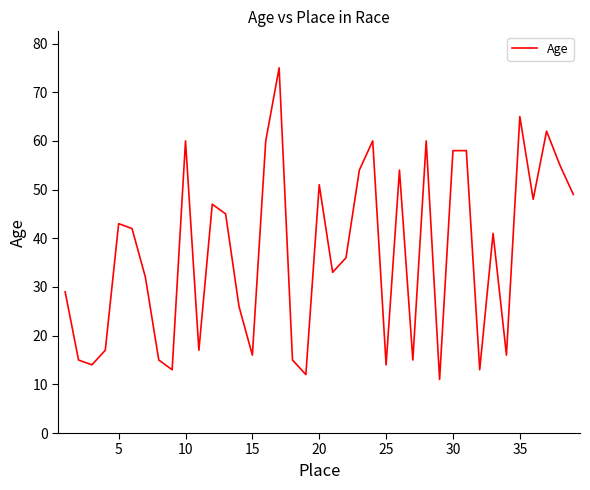

What is the difference between the maximum and minimum values?

64